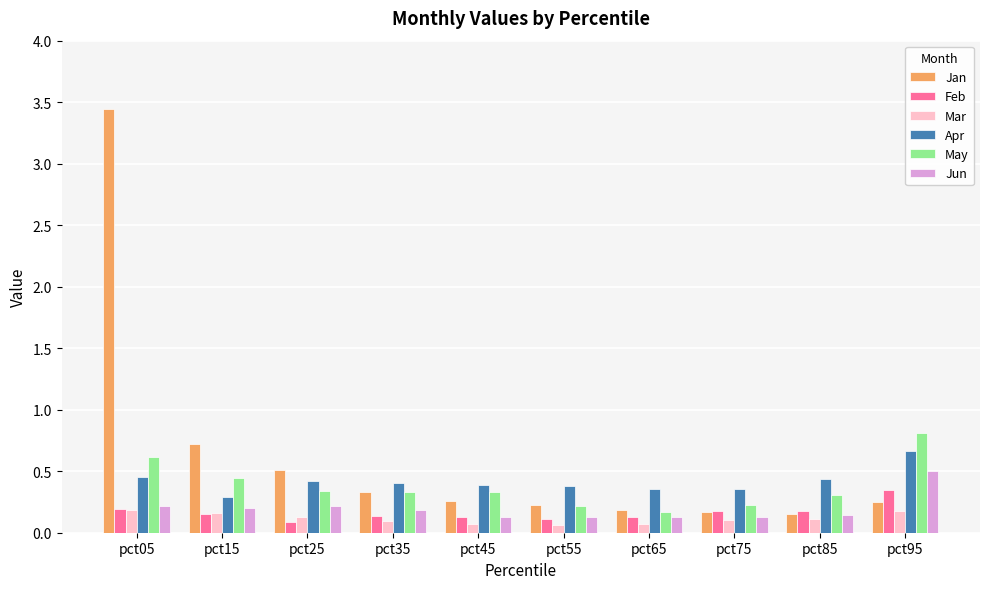

What is the sum of all Jun values?

2.0